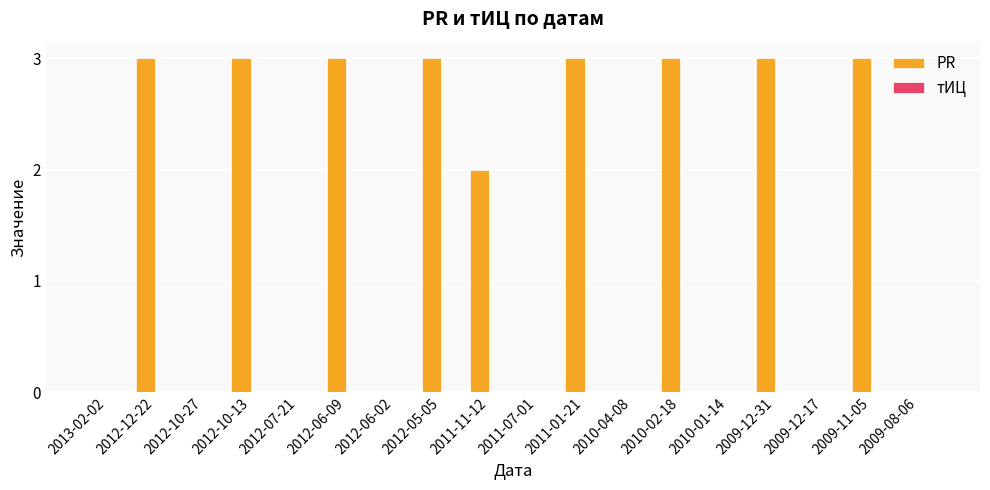

What is the maximum value shown in the chart?

3